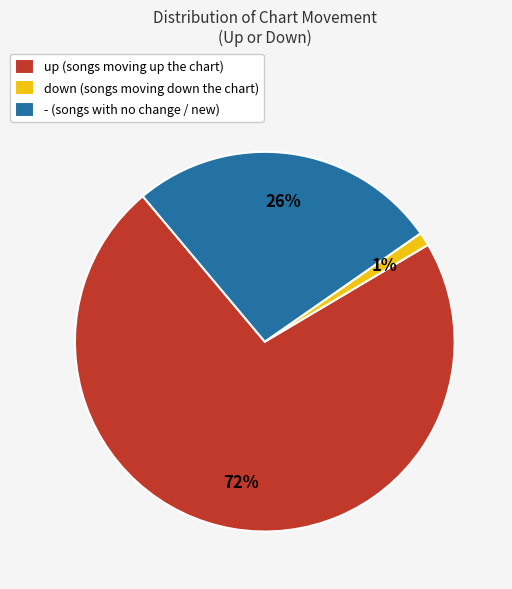

Is the sum of down (songs moving down the chart) and up (songs moving up the chart) greater than half?

Yes